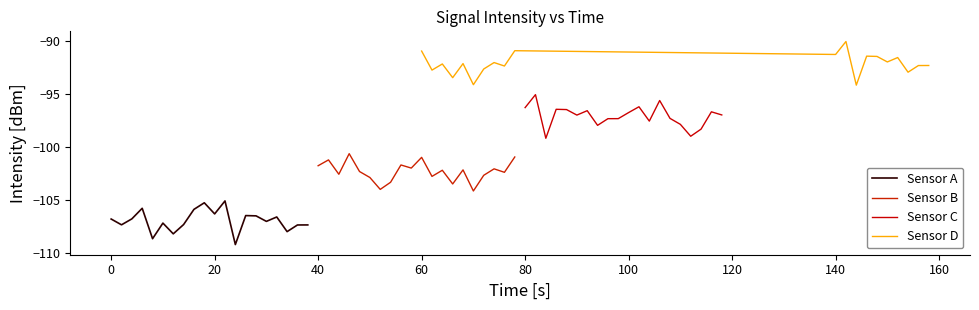

Which series has the widest spread of values?

Sensor A